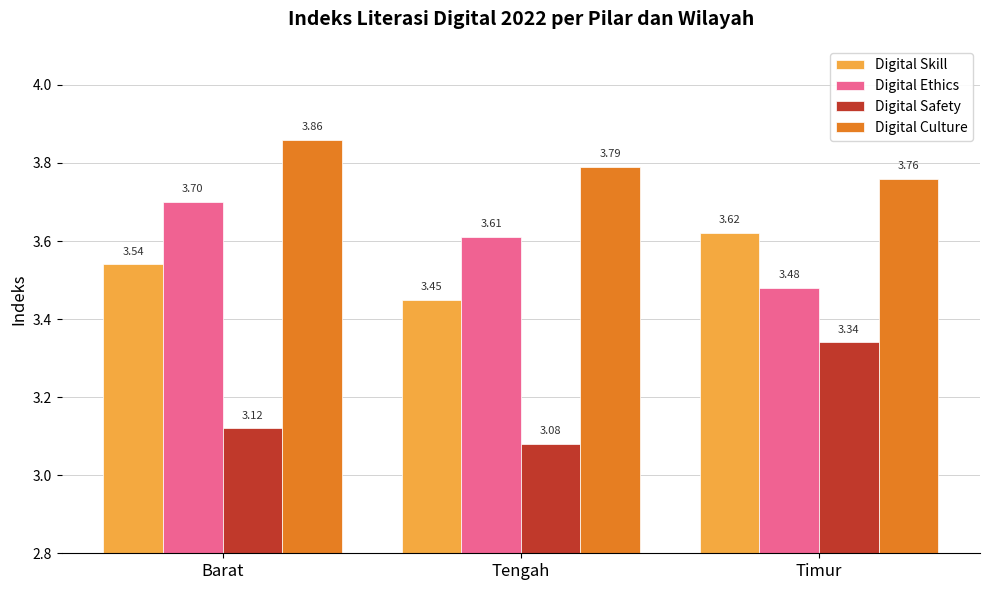

Where is Digital Culture nearest to the value 3?

Timur